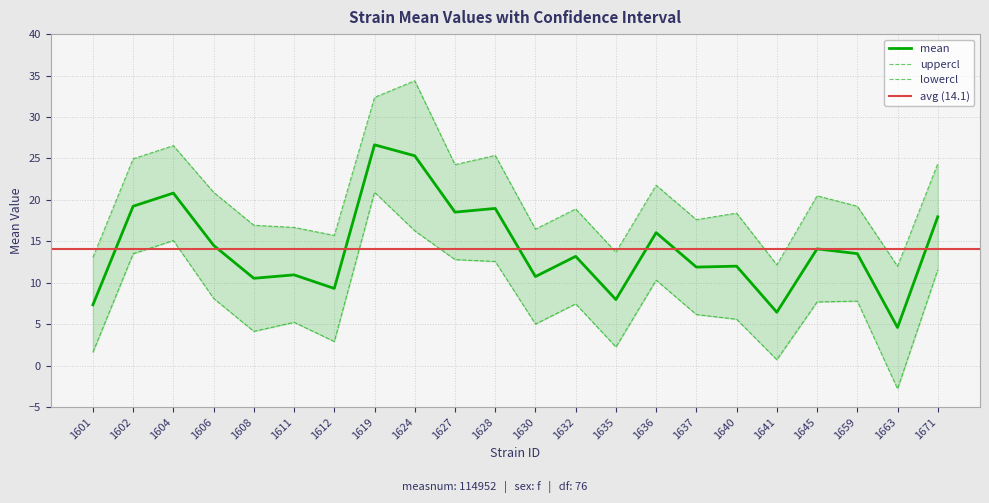

What is the sum of all uppercl values?

446.3